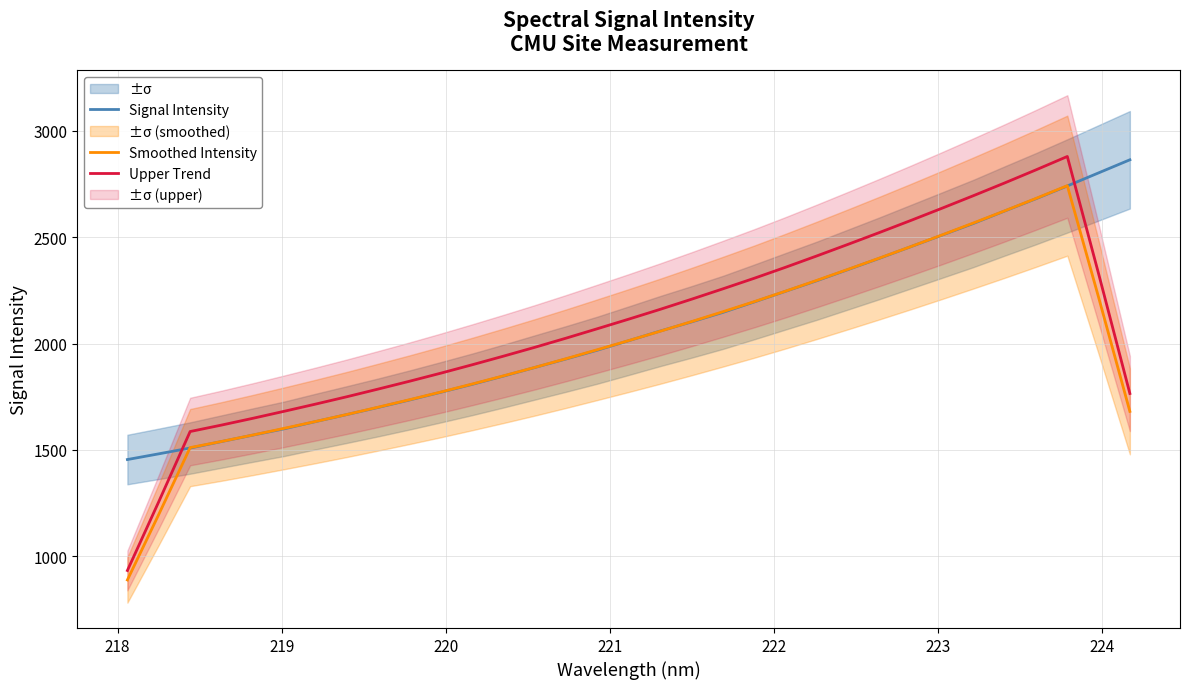

Which series has the largest total across all categories?

Upper Trend